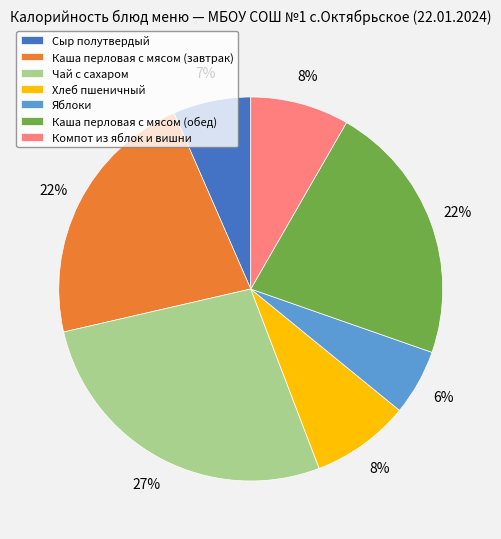

To the nearest percent, what percentage of the pie is Компот из яблок и вишни?

8%